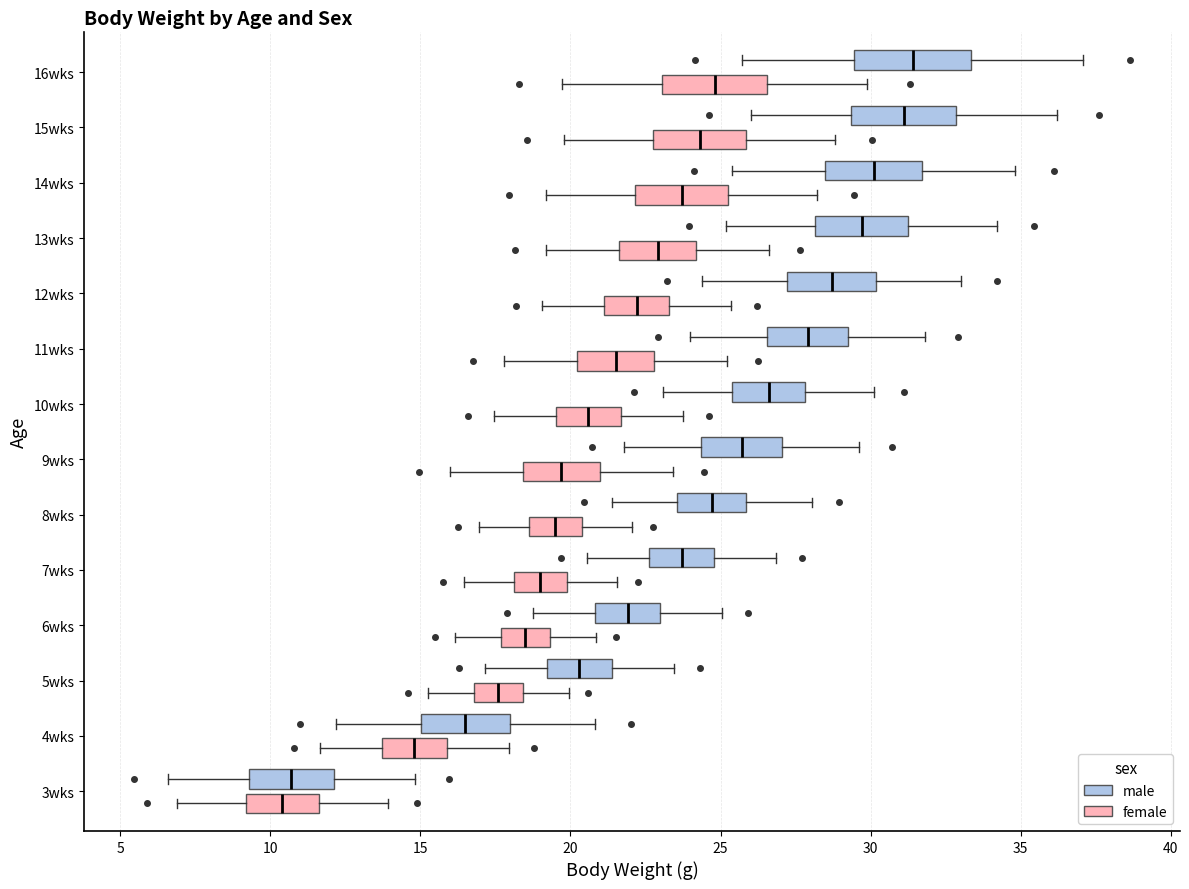

Where is the right edge of the box for 7wks (male) on the x-axis? The values are not printed on the chart, so give them approximately, as read against the axis.

25.0